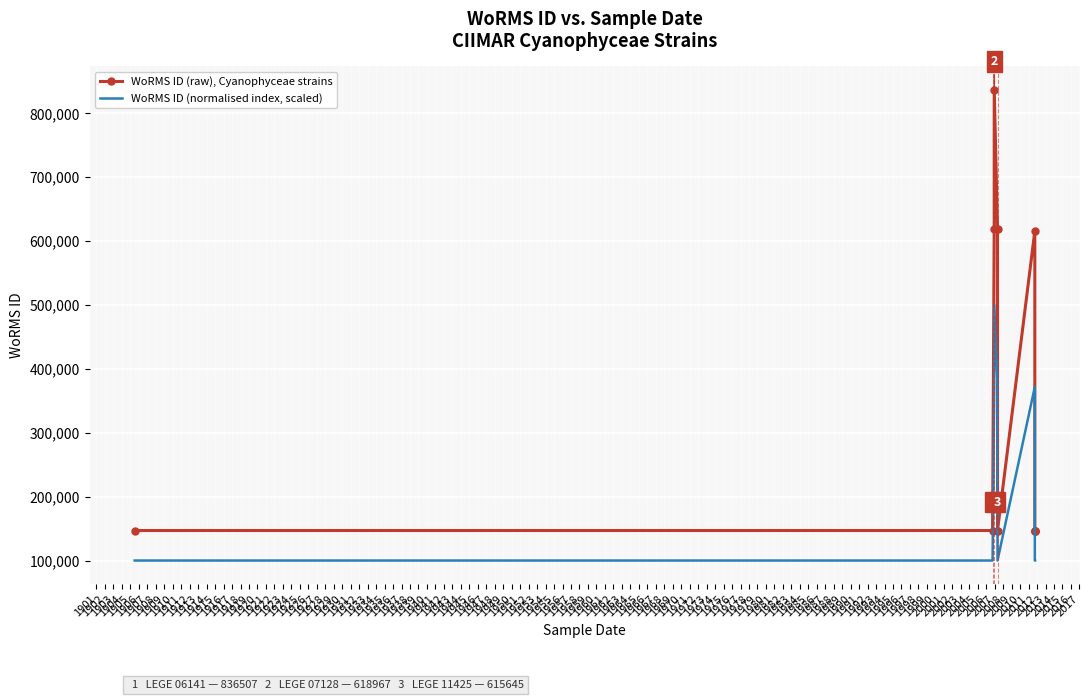

Read the WoRMS ID (normalised index, scaled) value at 1909.

100000.0